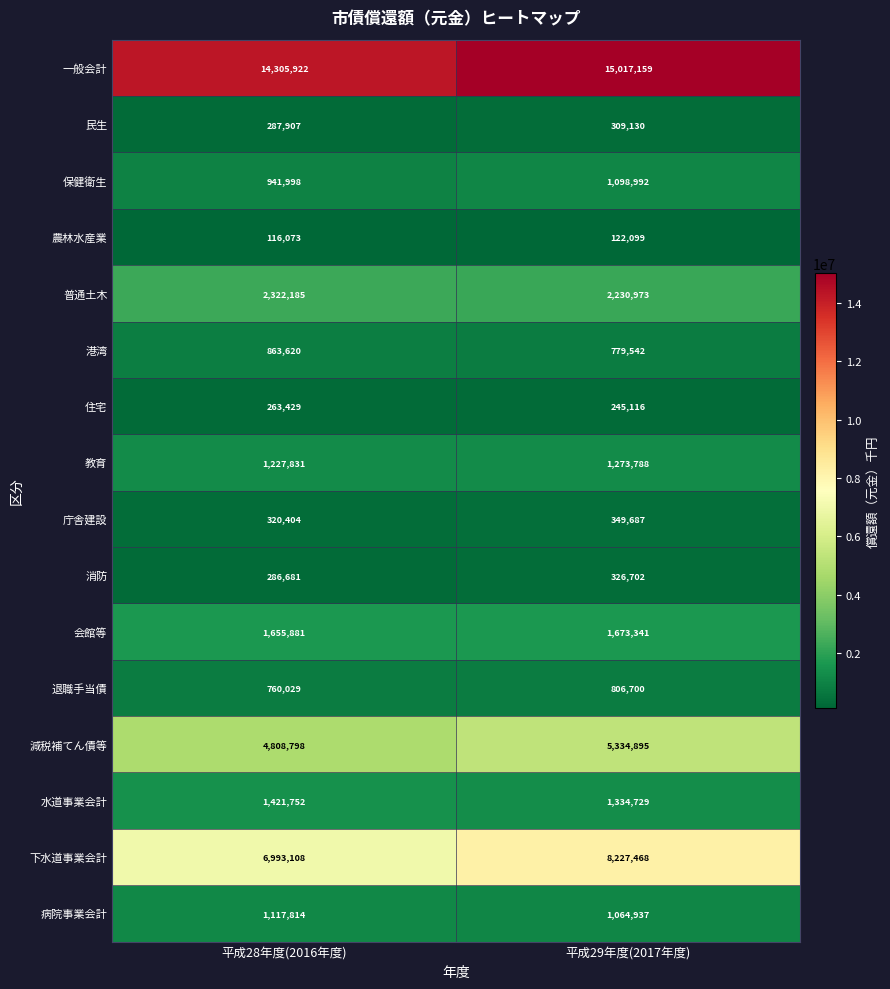

What is the spread (max minus min) of values at 平成28年度(2016年度)?

14189849